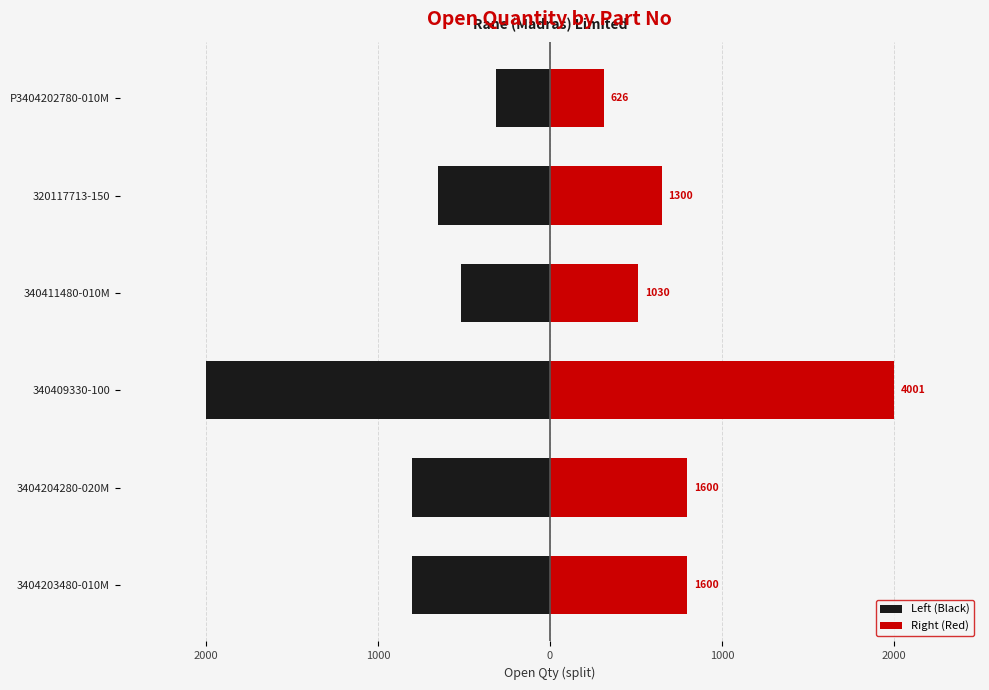

Does the chart contain any negative values?

Yes